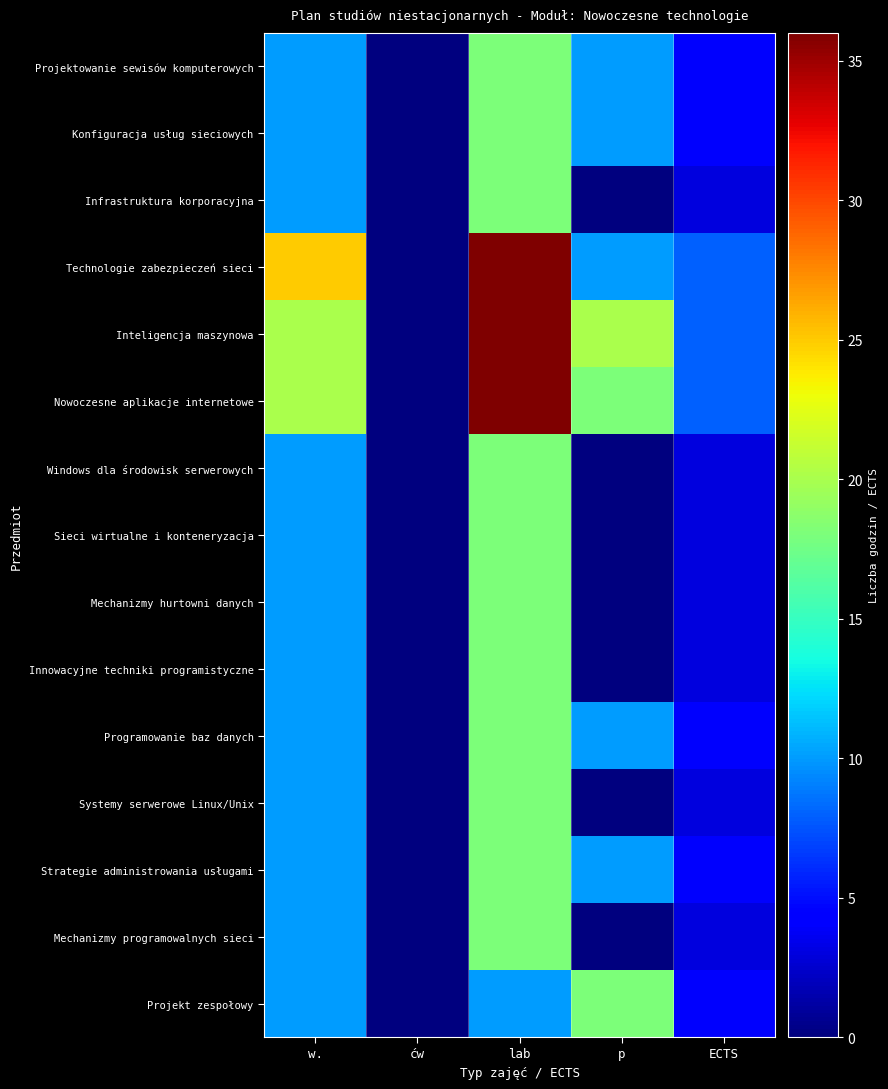

Reading left to right, transcribe all the data shown in this chart.

Projektowanie sewisów komputerowych: w.=10	ćw=0	lab=18	p=10	ECTS=4
Konfiguracja usług sieciowych: w.=10	ćw=0	lab=18	p=10	ECTS=4
Infrastruktura korporacyjna: w.=10	ćw=0	lab=18	p=0	ECTS=3
Technologie zabezpieczeń sieci: w.=25	ćw=0	lab=36	p=10	ECTS=8
Inteligencja maszynowa: w.=20	ćw=0	lab=36	p=20	ECTS=8
Nowoczesne aplikacje internetowe: w.=20	ćw=0	lab=36	p=18	ECTS=8
Windows dla środowisk serwerowych: w.=10	ćw=0	lab=18	p=0	ECTS=3
Sieci wirtualne i konteneryzacja: w.=10	ćw=0	lab=18	p=0	ECTS=3
Mechanizmy hurtowni danych: w.=10	ćw=0	lab=18	p=0	ECTS=3
Innowacyjne techniki programistyczne: w.=10	ćw=0	lab=18	p=0	ECTS=3
Programowanie baz danych: w.=10	ćw=0	lab=18	p=10	ECTS=4
Systemy serwerowe Linux/Unix: w.=10	ćw=0	lab=18	p=0	ECTS=3
Strategie administrowania usługami: w.=10	ćw=0	lab=18	p=10	ECTS=4
Mechanizmy programowalnych sieci: w.=10	ćw=0	lab=18	p=0	ECTS=3
Projekt zespołowy: w.=10	ćw=0	lab=10	p=18	ECTS=4